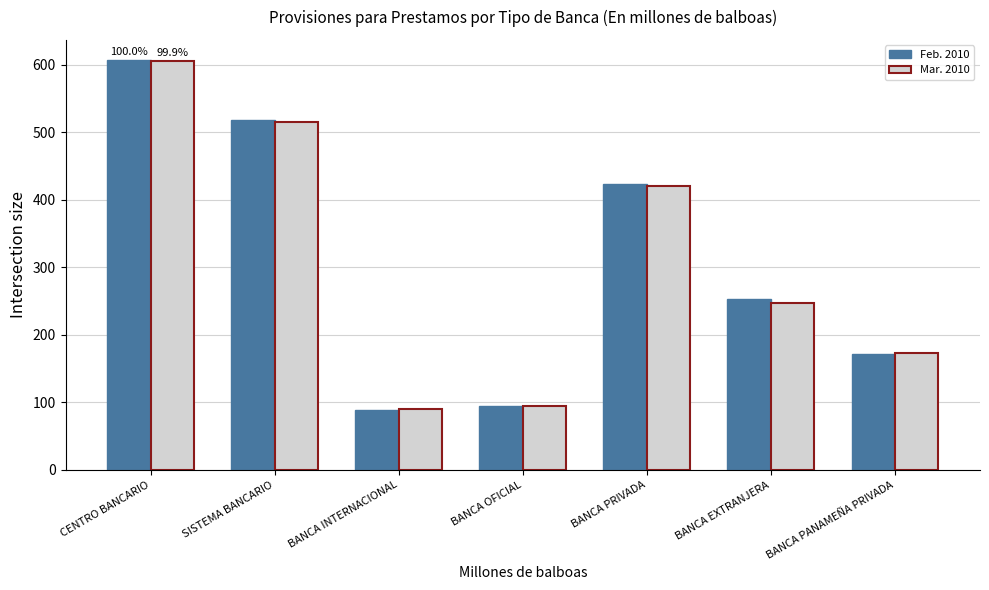

How many bars are there in total?

14